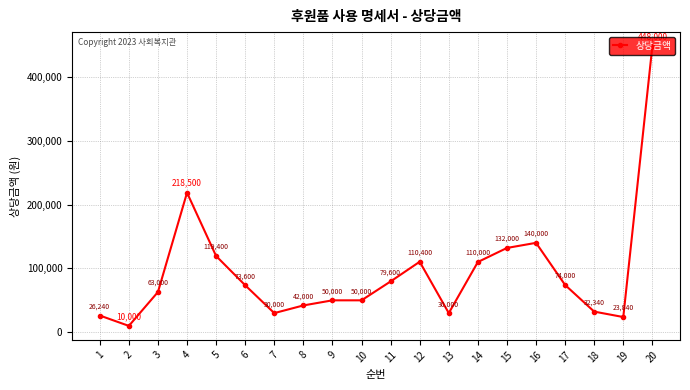

How many categories are shown in the chart?

20